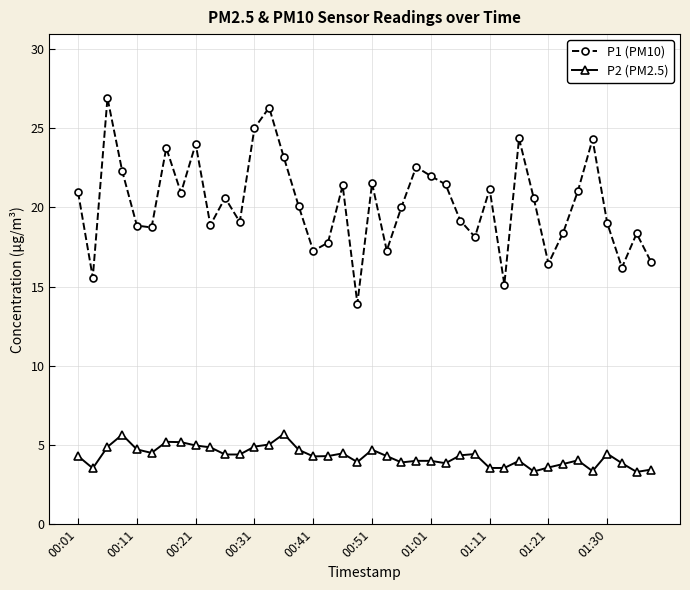

What is the maximum value shown in the chart?

26.9